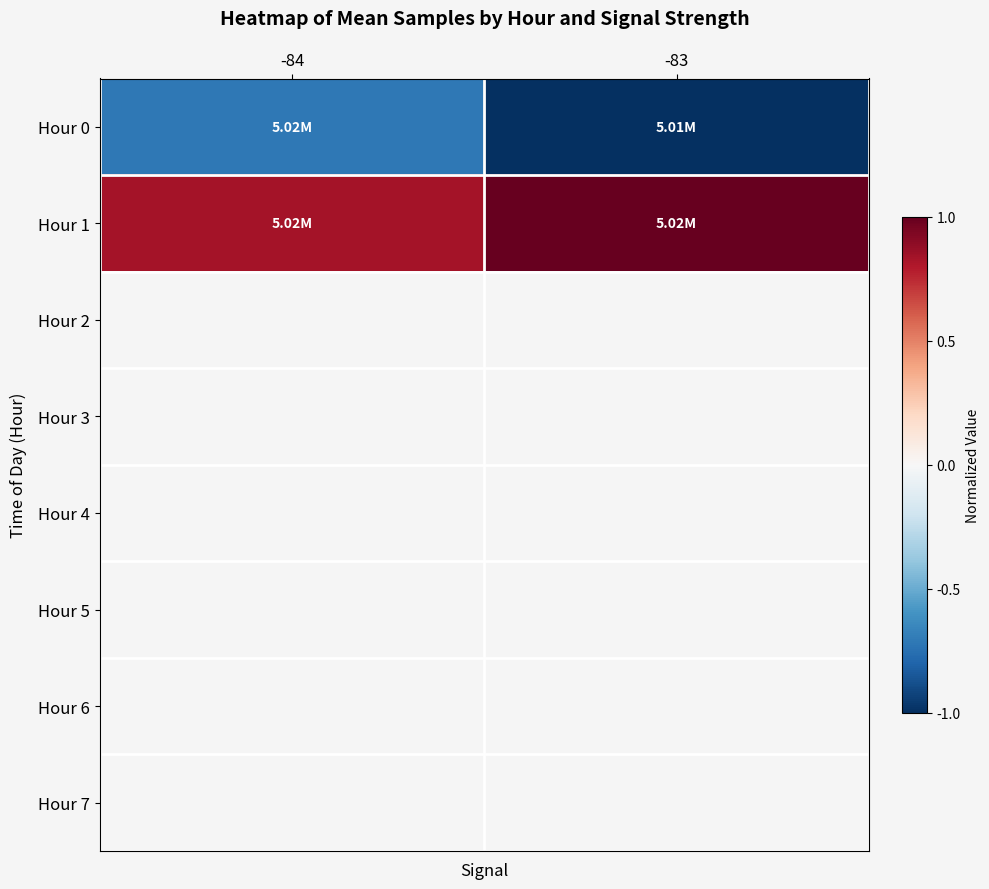

At how many categories does at least one series exceed 0?

2